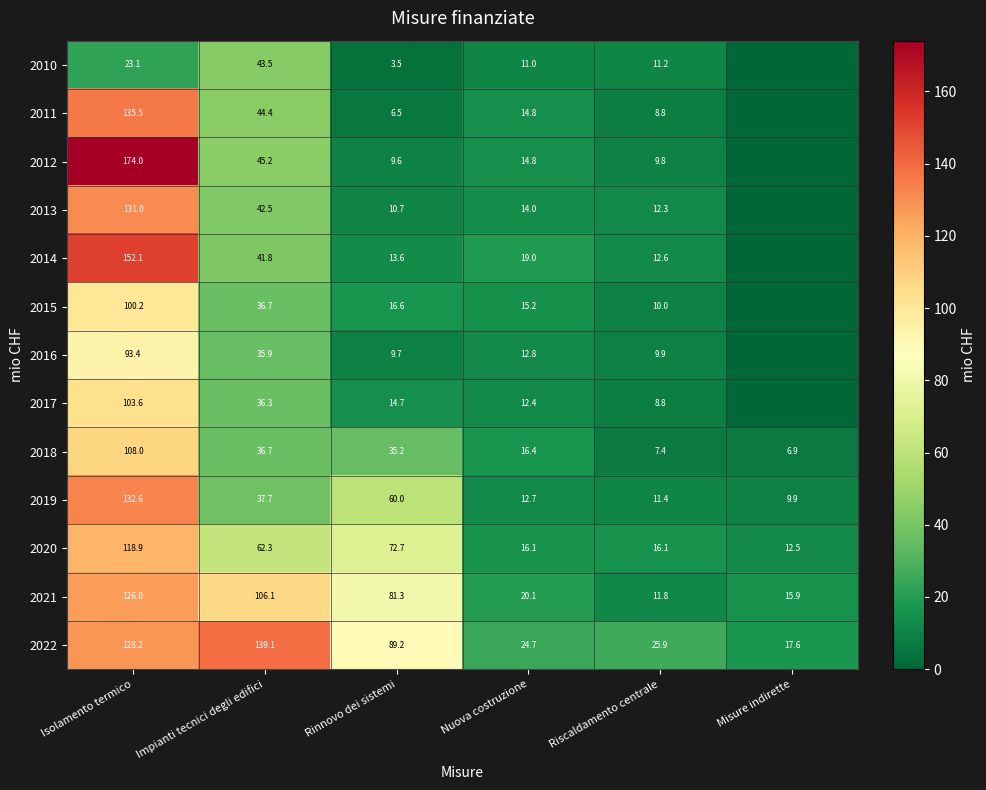

Is the value of 2021 at Isolamento termico greater than the value of 2011 at Rinnovo dei sistemi?

Yes